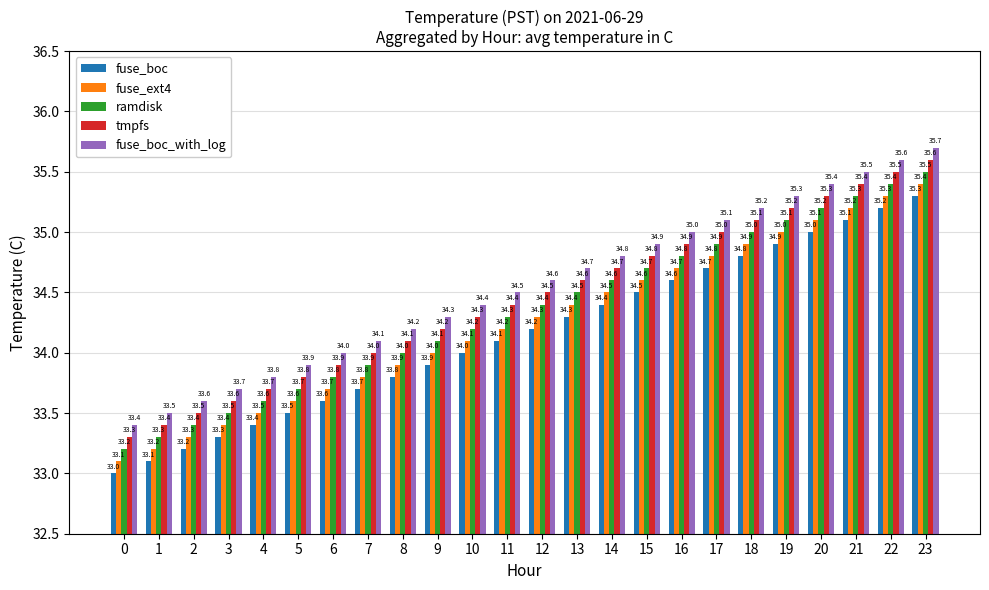

Where is fuse_boc nearest to the value 34?

10